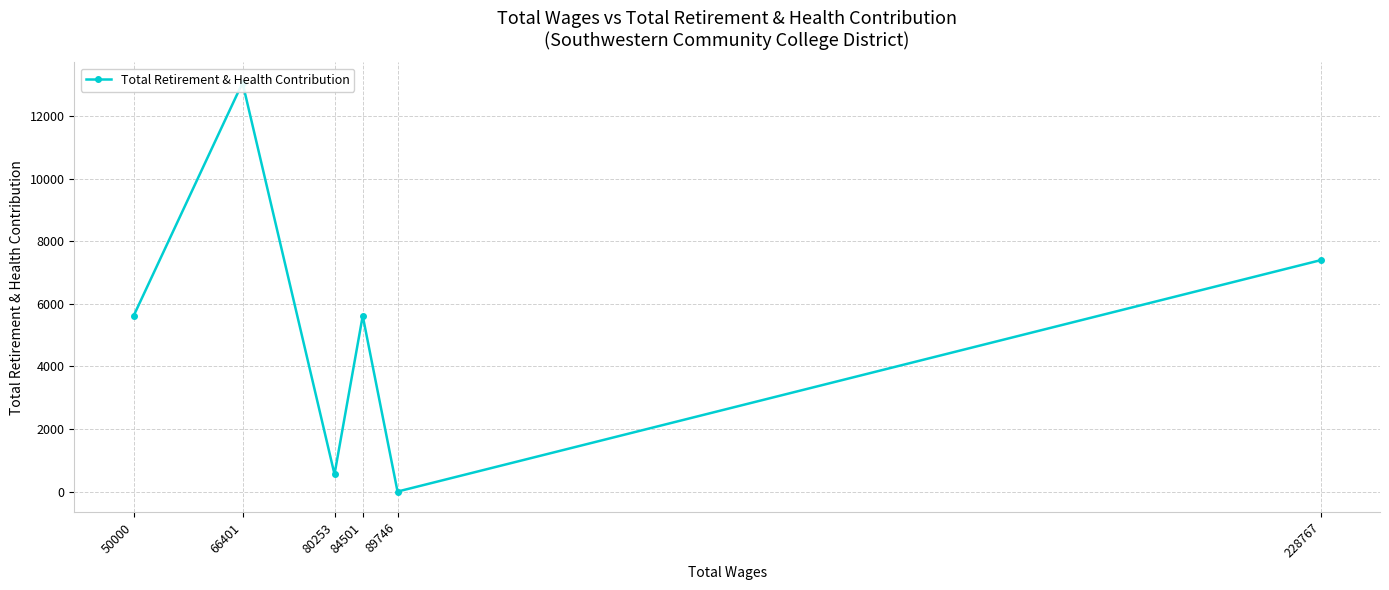

Rank the categories by value from lowest to highest.

89746, 80253, 84501, 50000, 228767, 66401